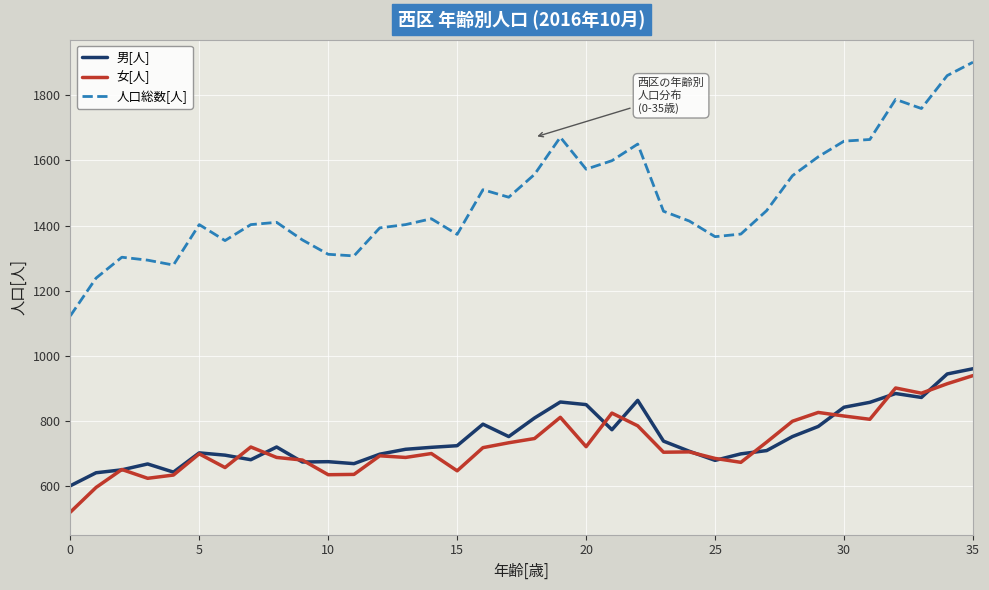

Count the number of data series in this chart.

3